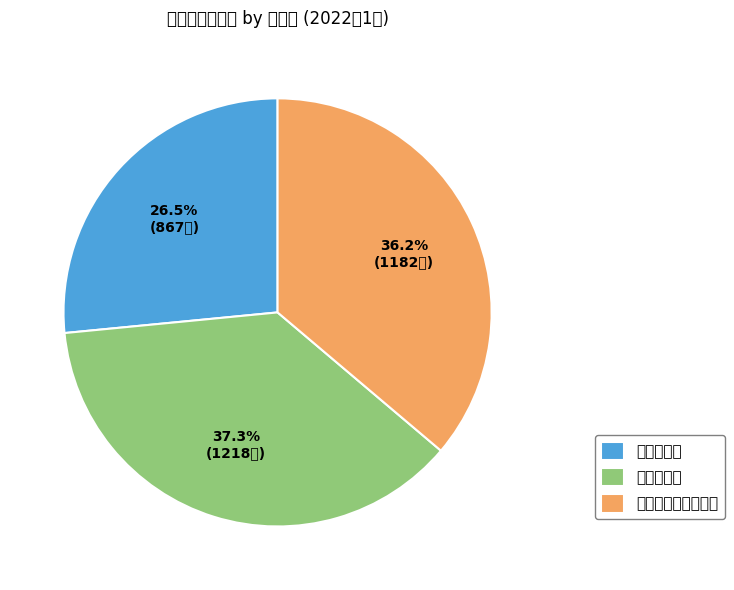

To the nearest percent, what portion does 塩干・加工品その他 represent?

36%